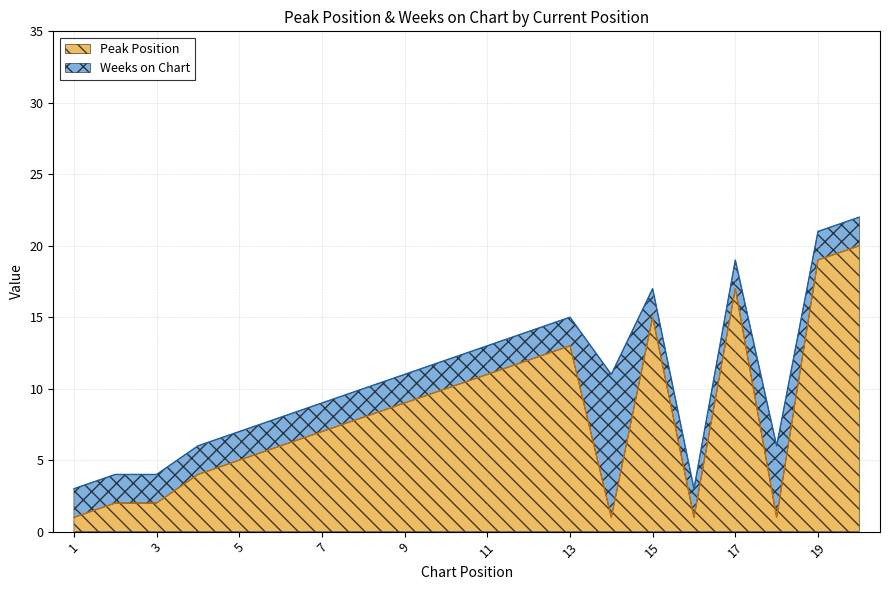

List the labels in order of value, largest first.

20, 19, 17, 15, 13, 12, 11, 10, 9, 8, 7, 6, 5, 4, 2, 3, 1, 14, 16, 18